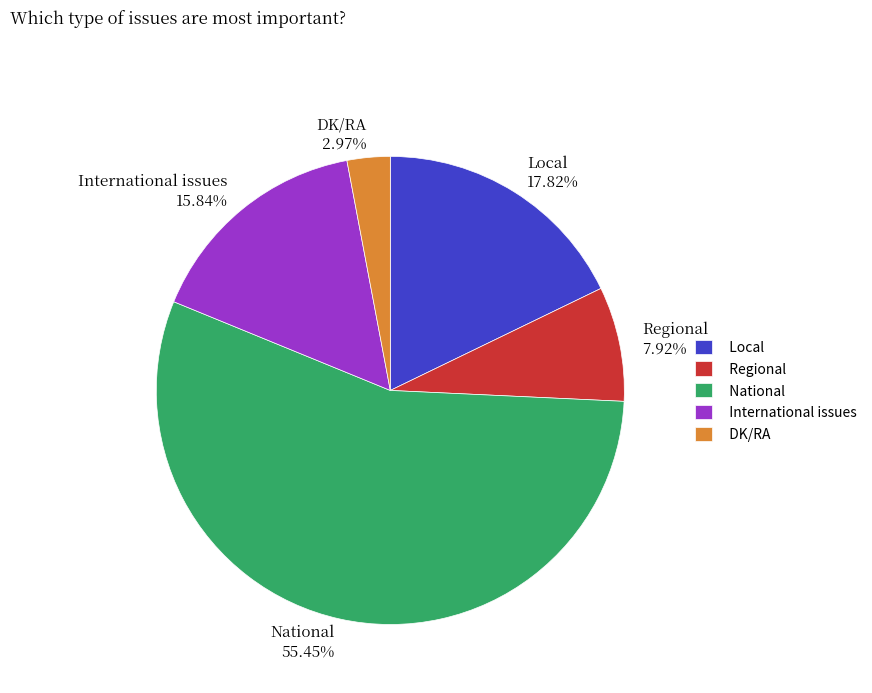

How many slices are in this pie chart?

5